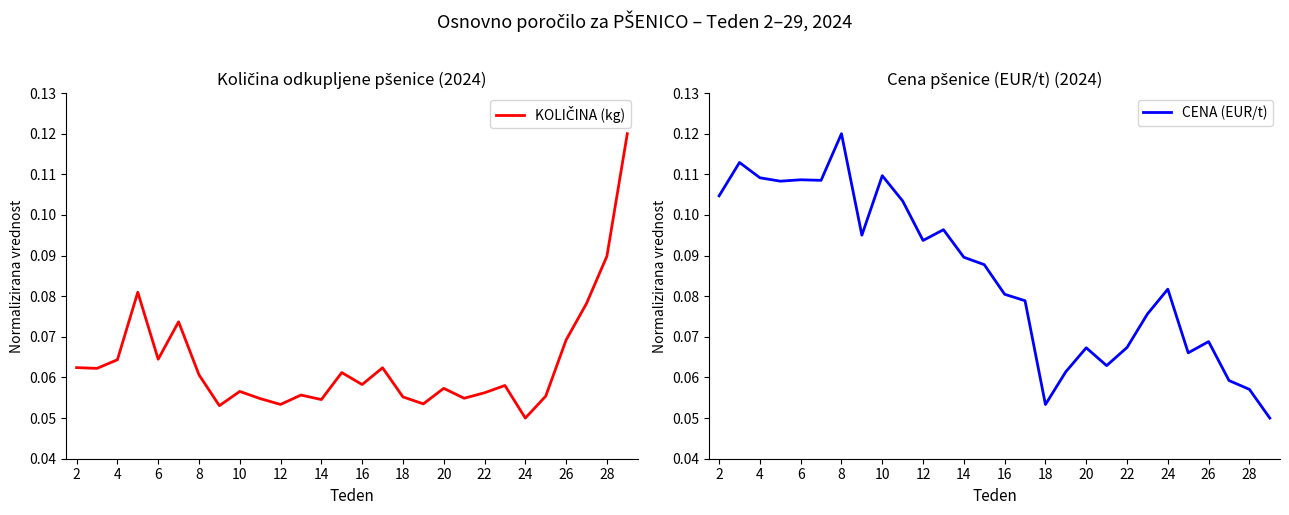

True or false: CENA (EUR/t) and KOLIČINA (kg) intersect in this chart.

True